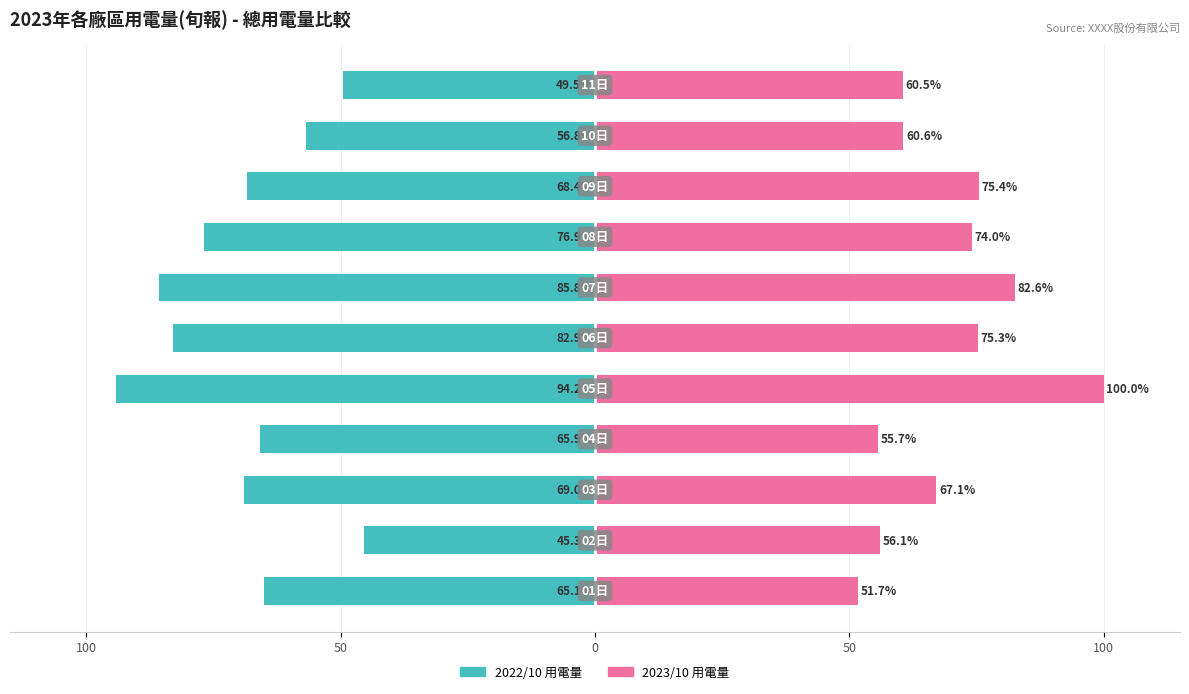

Reading right to left, what are all the values shown in this chart?

2022/10 用電量: -49.5	-56.8	-68.4	-76.9	-85.8	-82.9	-94.2	-65.9	-69.0	-45.3	-65.1
2023/10 用電量: 60.5	60.6	75.4	74.0	82.6	75.3	100.0	55.7	67.1	56.1	51.7